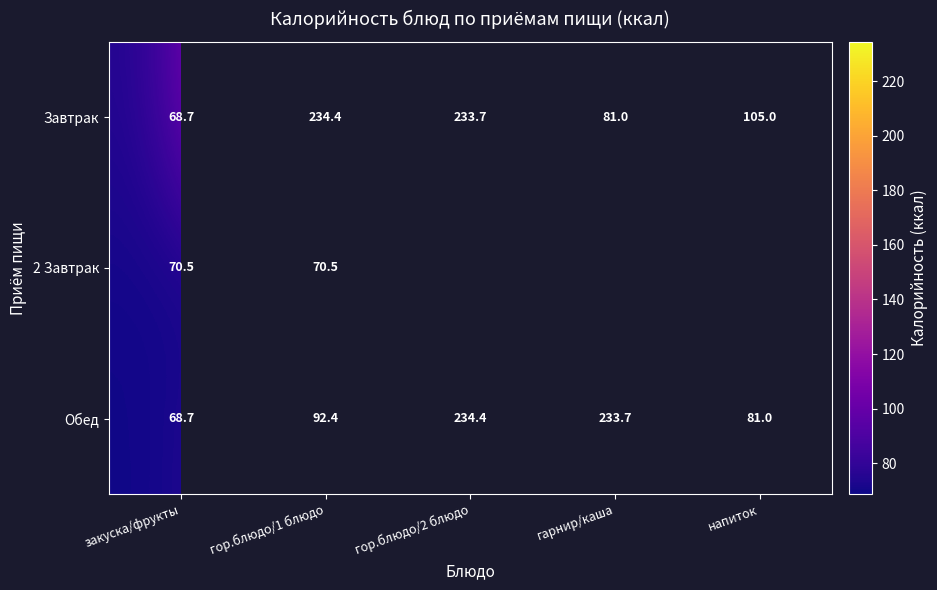

Is it true that Обед equals 234.4 at гор.блюдо/2 блюдо?

True